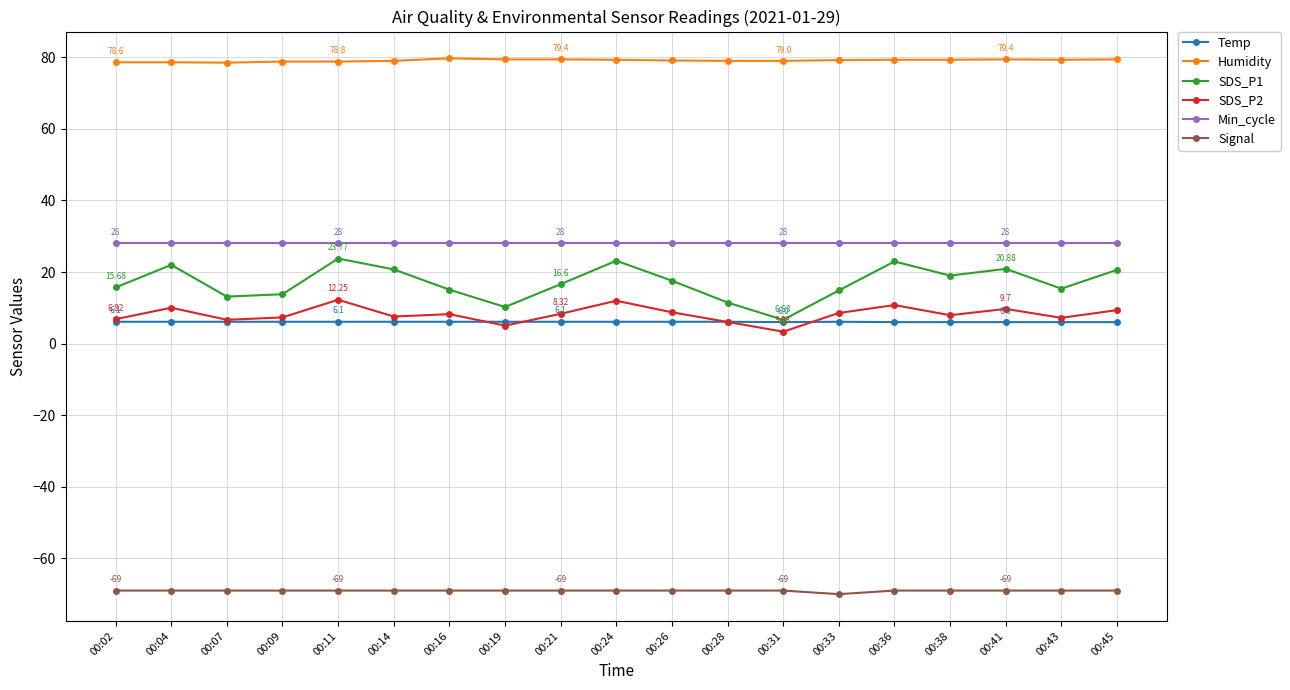

Which series has the largest range (max minus min)?

SDS_P1